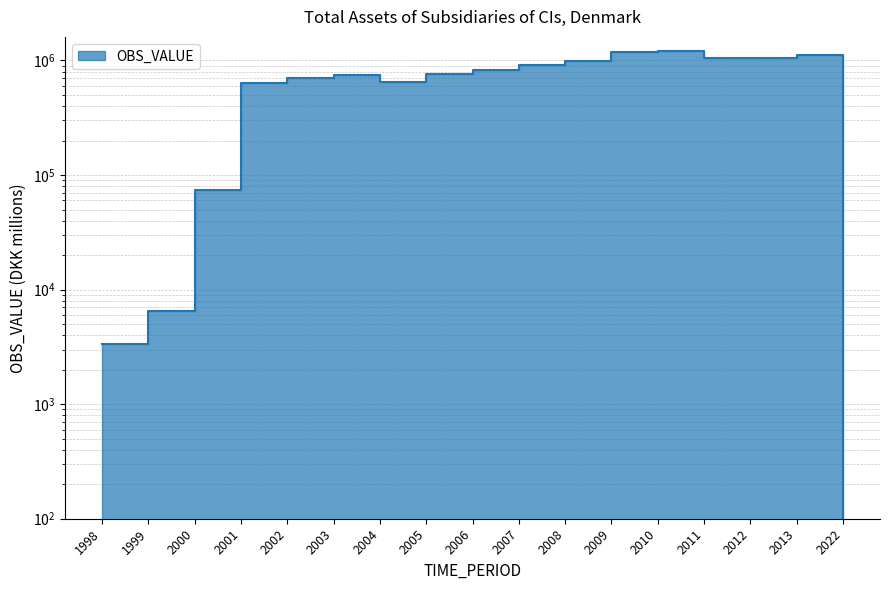

How many values are below 768682?

8